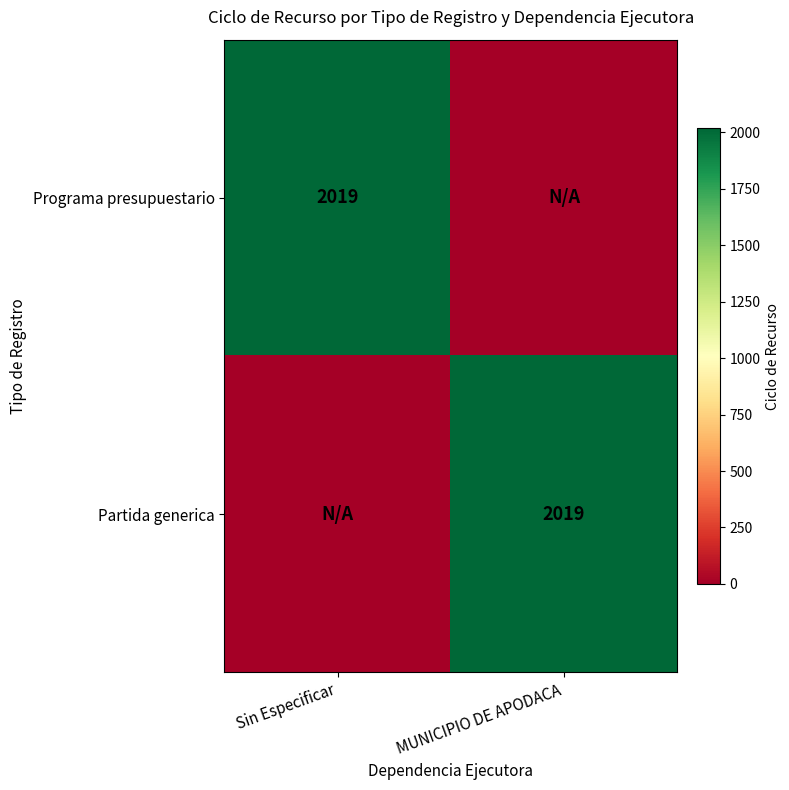

Between MUNICIPIO DE APODACA and Sin Especificar, which is larger?

Sin Especificar